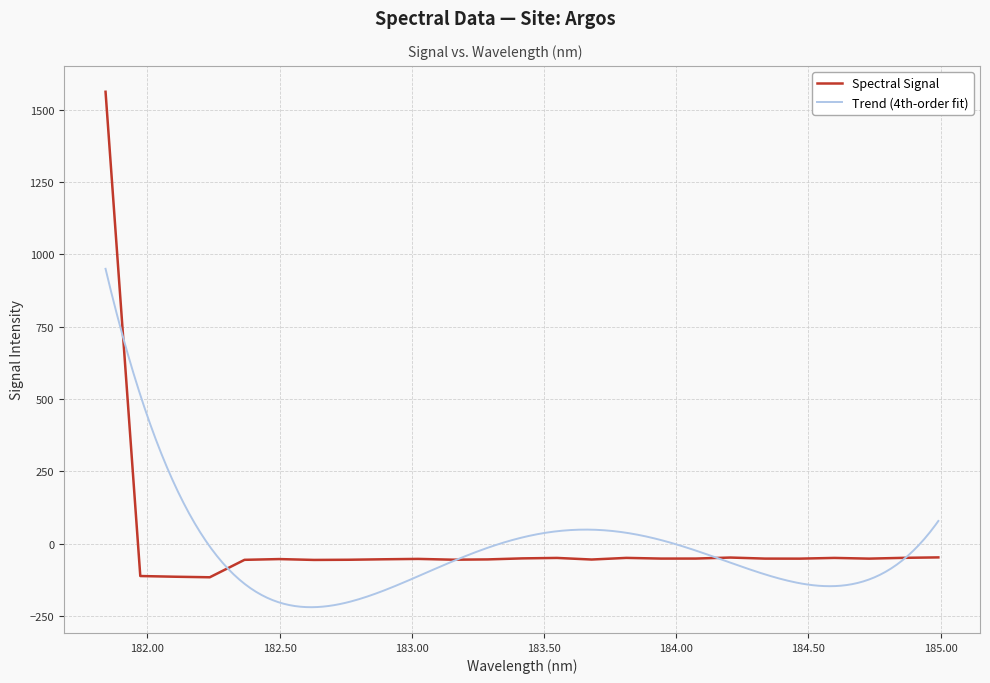

Between 181.9732053322 and 183.811206745, which is larger?

183.811206745